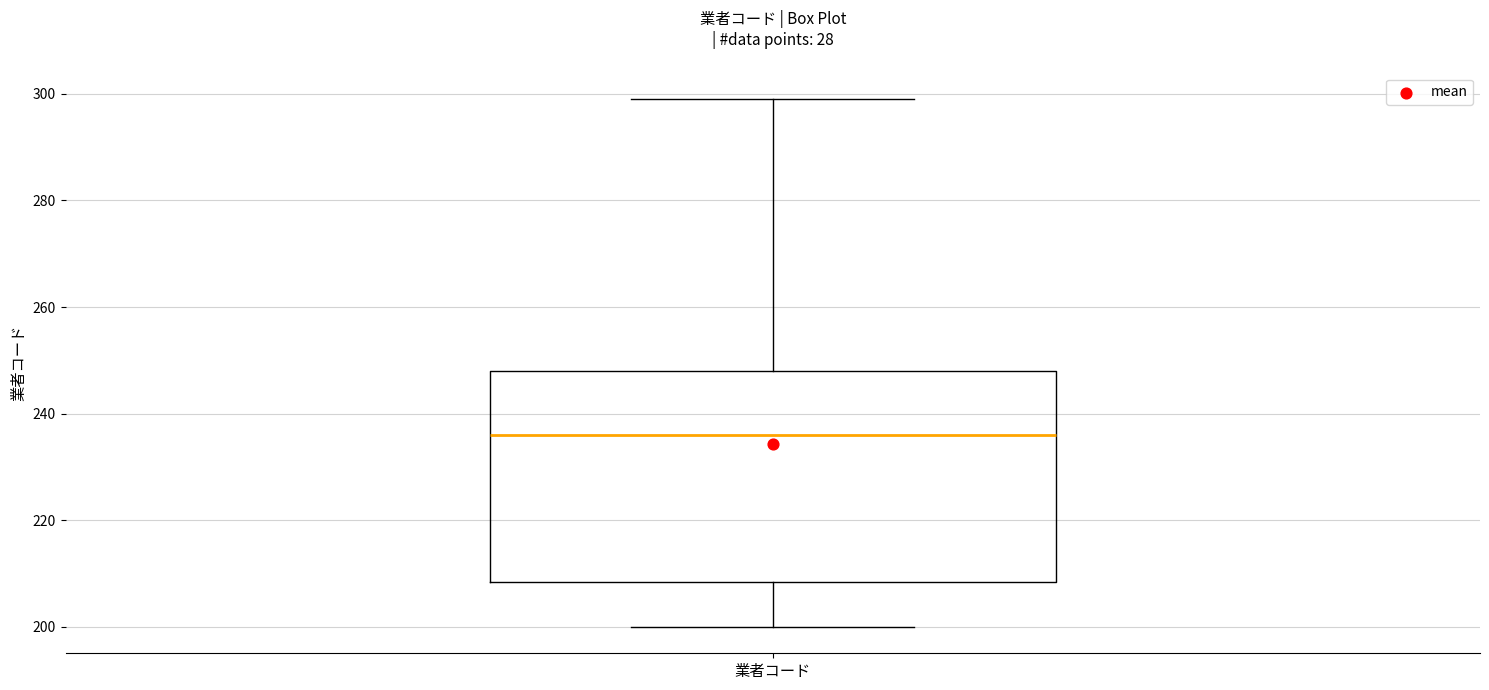

Read this box plot against the y-axis: the position of the median line, the range covered by the box, and the ends of both whiskers. The values are not printed on the chart, so give them approximately, as read against the axis.

median 236, box 208 to 248, whiskers 200 to 300